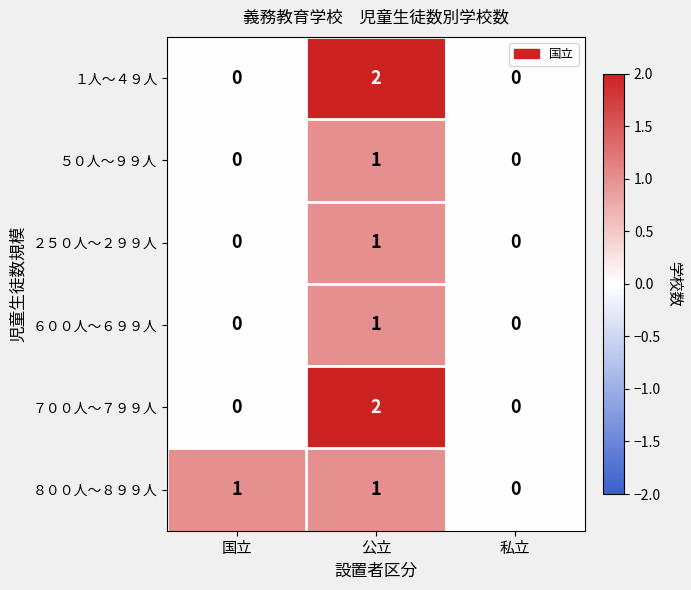

Which series changed the most between 国立 and 私立?

８００人～８９９人